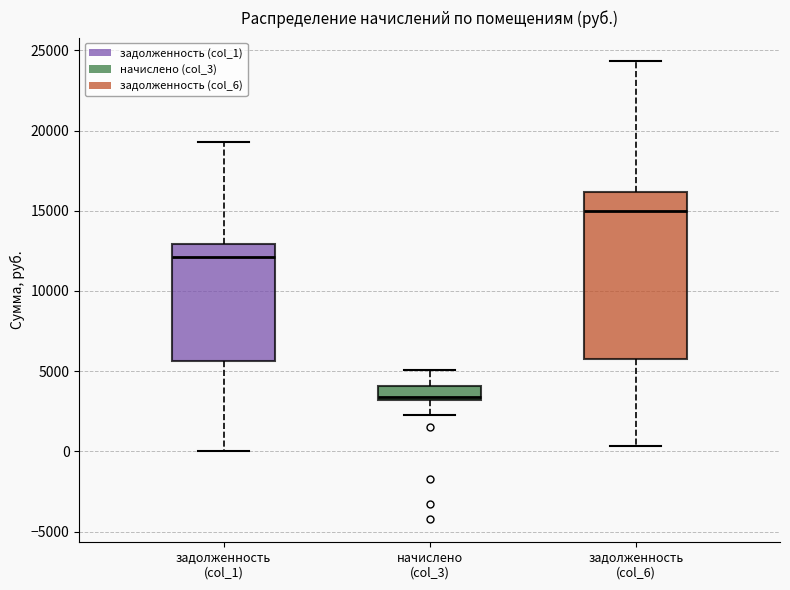

Reading left to right, transcribe this box plot: for each box, give where its median line is, the range the box spans, and where its two whiskers end, as read against the y-axis. The values are not printed on the chart, so give them approximately, as read against the axis.

задолженность (col_1): median 12000, box 5500 to 13000, whiskers 0 to 19500
начислено (col_3): median 3500, box 3000 to 4000, whiskers 2500 to 5000
задолженность (col_6): median 15000, box 6000 to 16000, whiskers 500 to 24500